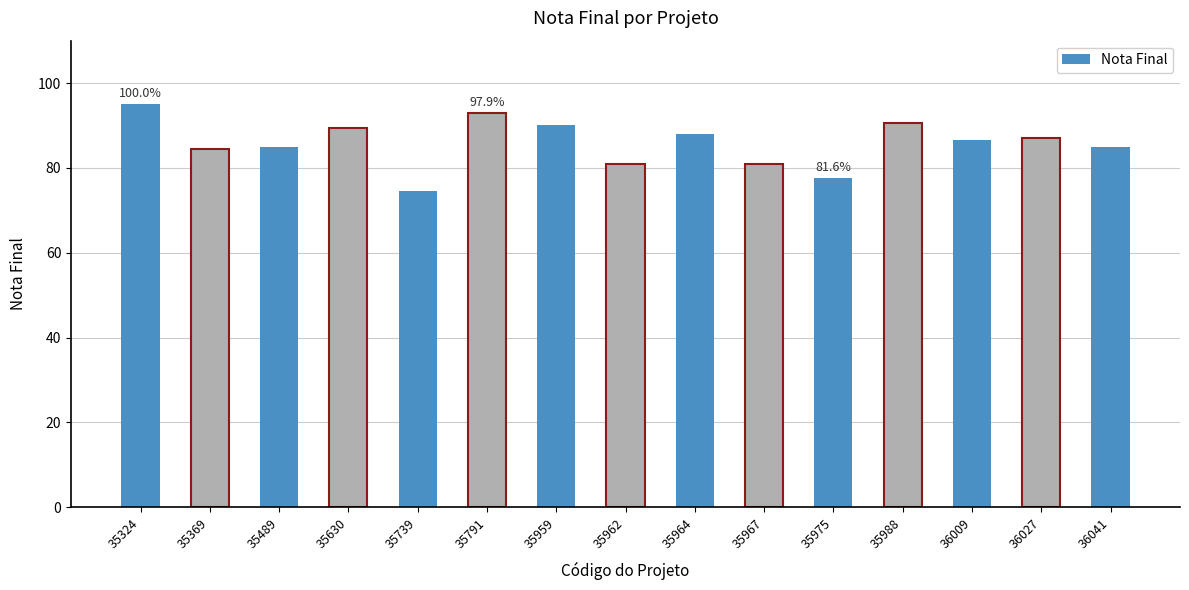

What is the ratio of the value at 35988 to the value at 36009?

1.0